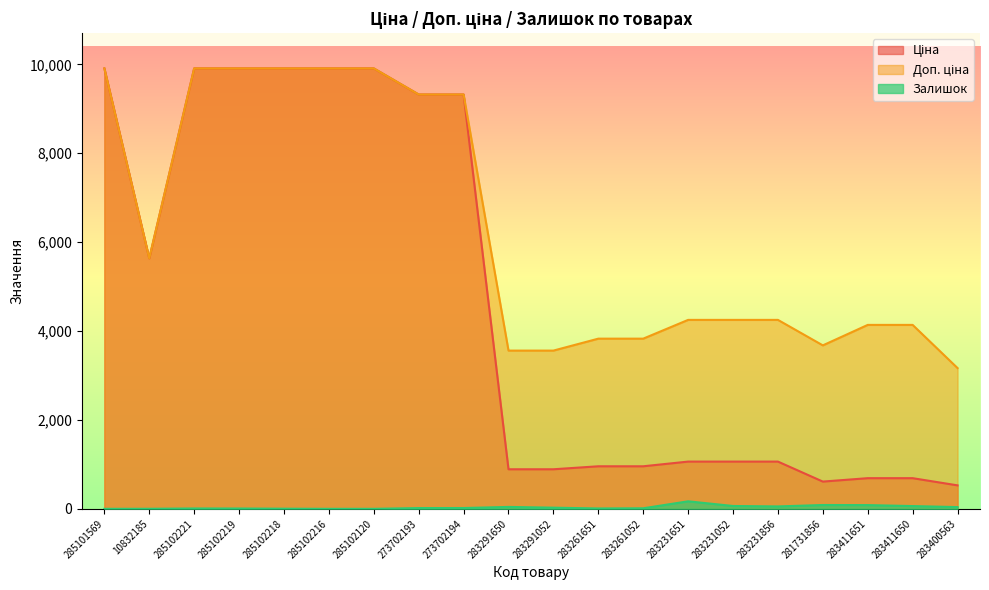

Rank the categories by Ціна value from lowest to highest.

283400563, 281731856, 283411651, 283411650, 283291650, 283291052, 283261651, 283261052, 283231651, 283231052, 283231856, 10832185, 273702193, 273702194, 285101569, 285102221, 285102219, 285102218, 285102216, 285102120